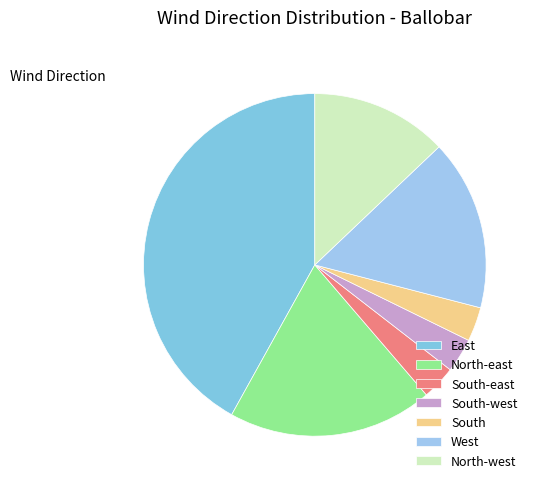

Is there a majority slice in this chart?

No